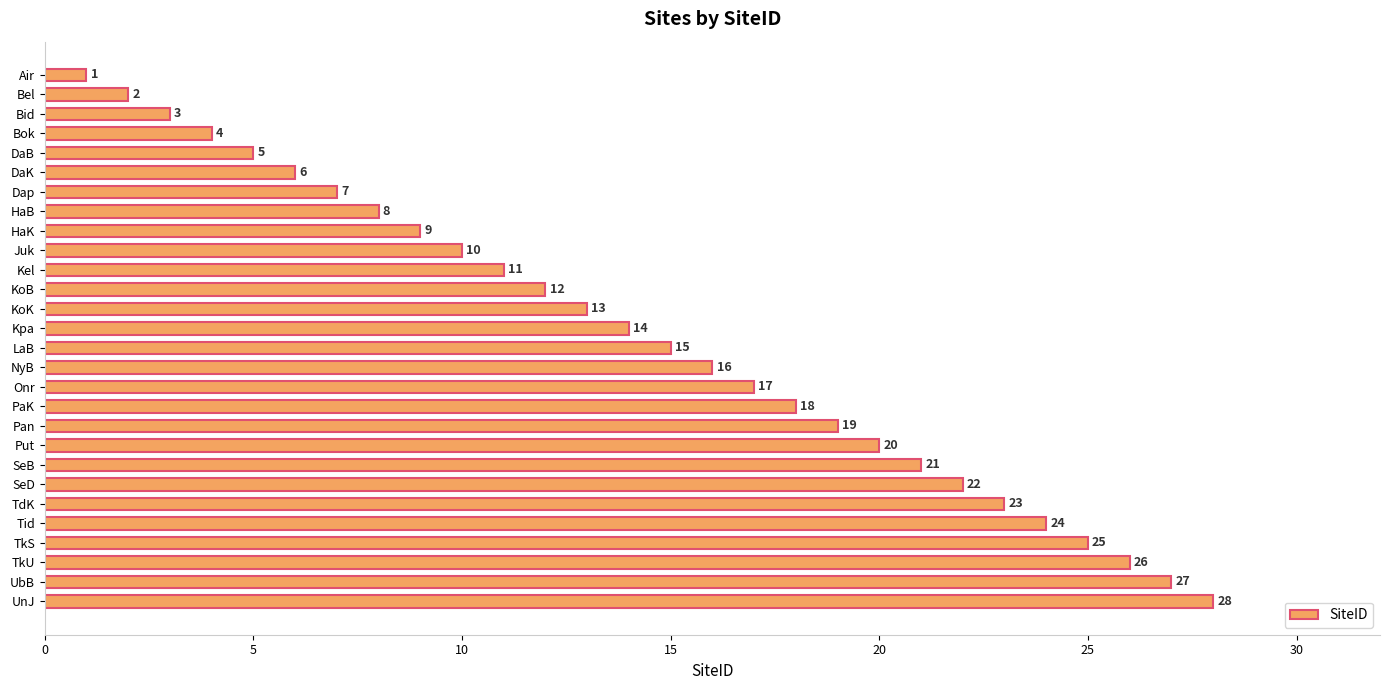

What is the sum of all values?

406